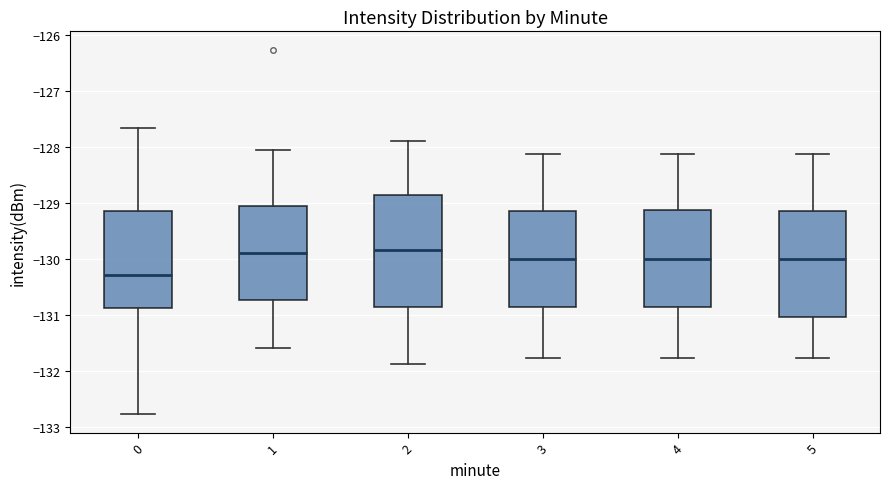

Reading left to right, transcribe this box plot: for each box, give where its median line is, the range the box spans, and where its two whiskers end, as read against the y-axis. The values are not printed on the chart, so give them approximately, as read against the axis.

0: median -130.3, box -130.9 to -129.1, whiskers -132.8 to -127.7
1: median -129.9, box -130.7 to -129.1, whiskers -131.6 to -128.1
2: median -129.8, box -130.9 to -128.9, whiskers -131.9 to -127.9
3: median -130.0, box -130.9 to -129.1, whiskers -131.8 to -128.1
4: median -130.0, box -130.9 to -129.1, whiskers -131.8 to -128.1
5: median -130.0, box -131.0 to -129.1, whiskers -131.8 to -128.1